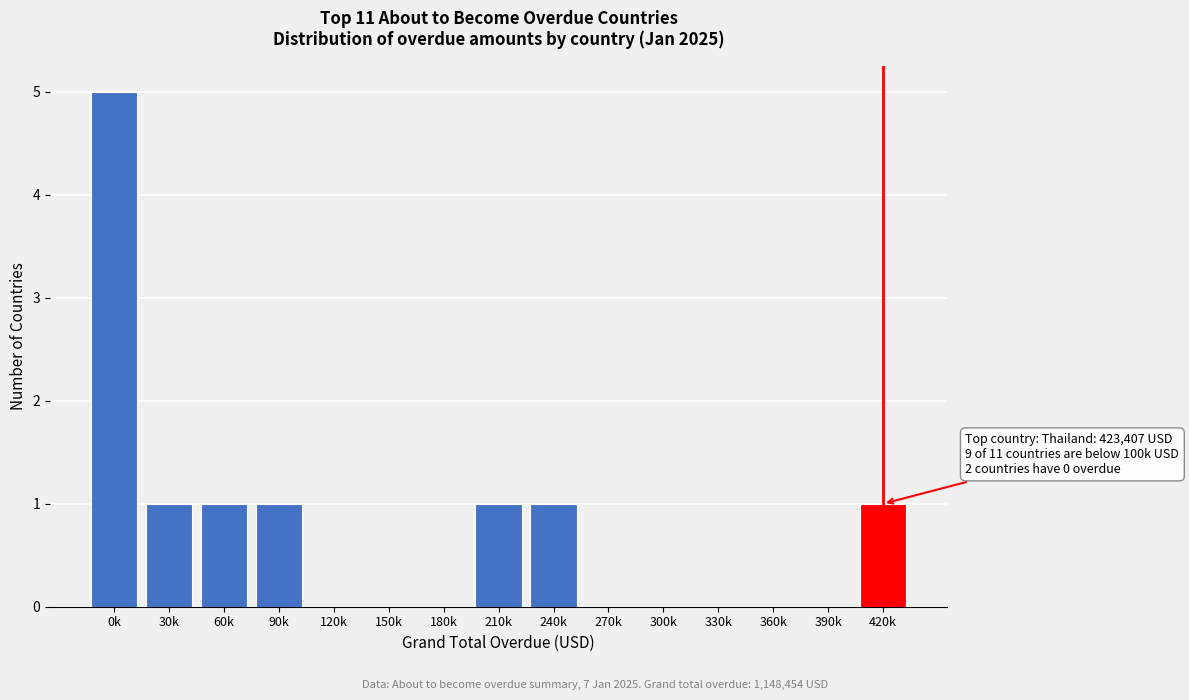

Reading right to left, transcribe all the data shown in this chart.

420k=1	390k=0	360k=0	330k=0	300k=0	270k=0	240k=1	210k=1	180k=0	150k=0	120k=0	90k=1	60k=1	30k=1	0k=5